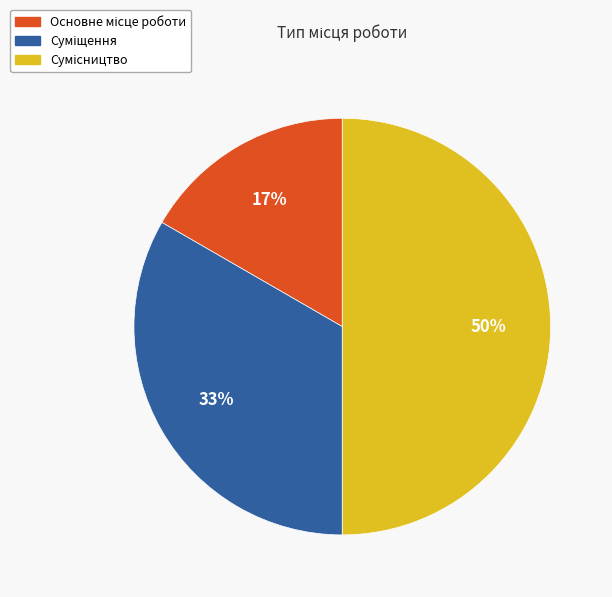

To the nearest percent, what is the difference between the largest and smallest slice percentages?

33%